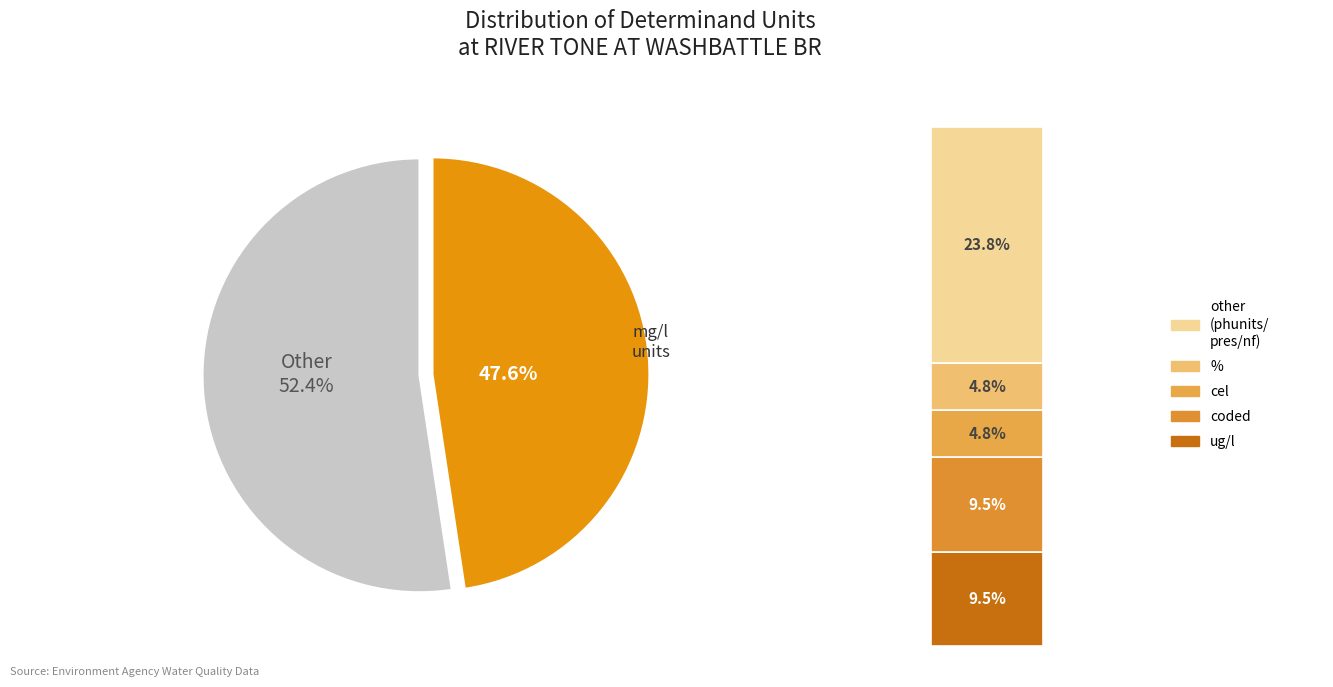

What percentage is the cel slice, to the nearest percent?

5%